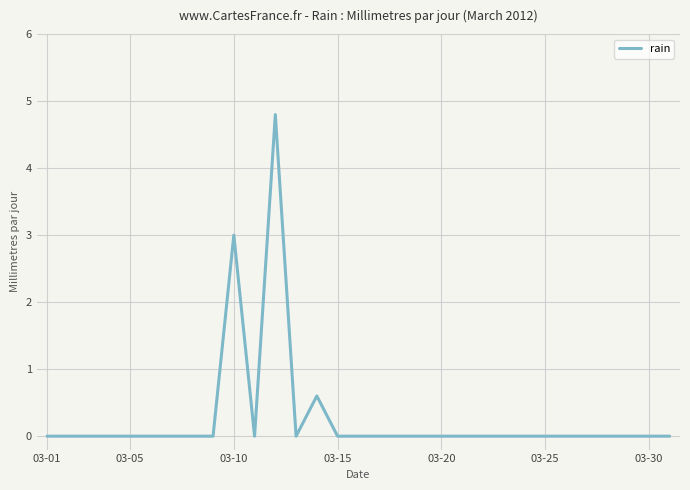

What is the difference between the maximum and minimum values?

4.8